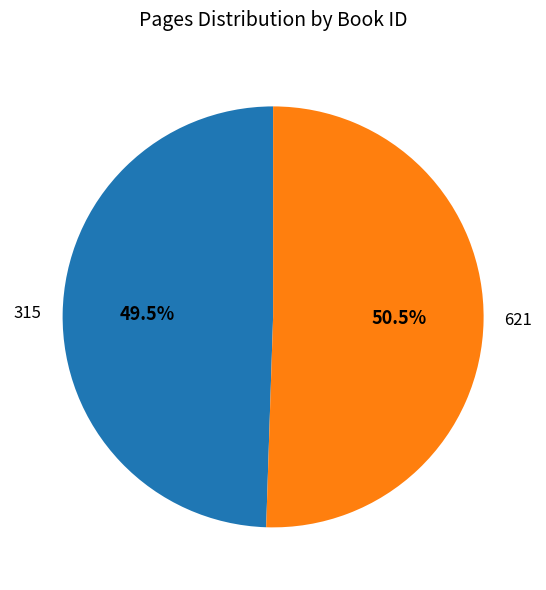

Rank the categories by value from lowest to highest.

315, 621